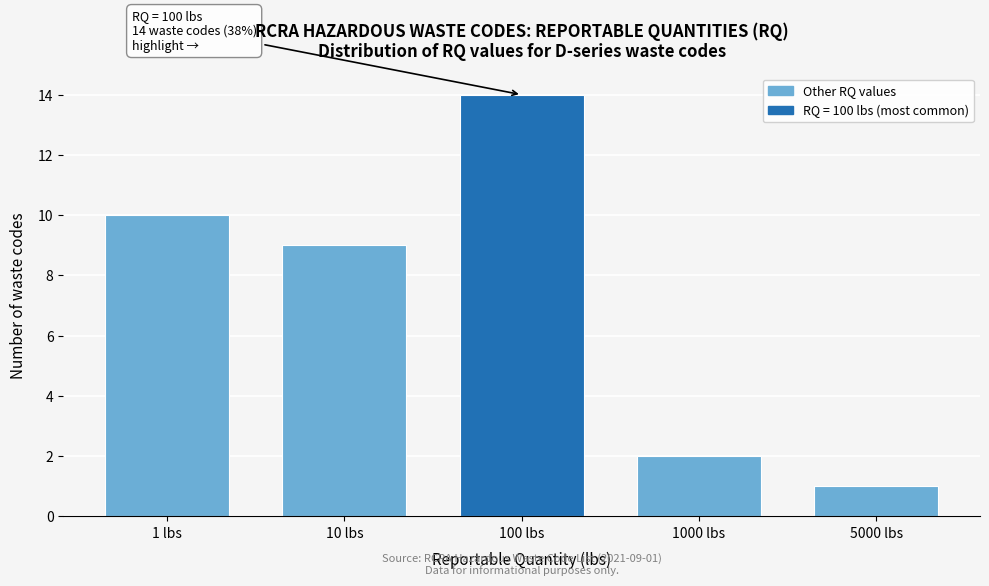

Reading right to left, transcribe all the data shown in this chart.

5000 lbs=1	1000 lbs=2	100 lbs=14	10 lbs=9	1 lbs=10